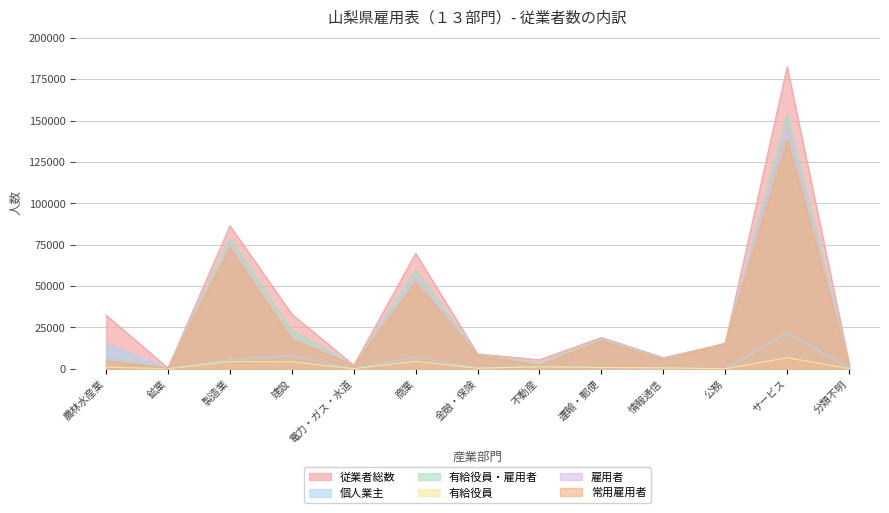

Reading left to right, extract all data points from this chart.

従業者総数: 農林水産業=32417	鉱業=457	製造業=86425	建設=33031	電力・ガス・水道=2082	商業=69743	金融・保険=8978	不動産=5450	運輸・郵便=18907	情報通信=6756	公務=15324	サービス=182437	分類不明=3352
個人業主: 農林水産業=15044	鉱業=24	製造業=5645	建設=7703	電力・ガス・水道=49	商業=7143	金融・保険=377	不動産=1671	運輸・郵便=553	情報通信=412	公務=0	サービス=21762	分類不明=609
有給役員・雇用者: 農林水産業=6385	鉱業=429	製造業=78718	建設=23153	電力・ガス・水道=2033	商業=59419	金融・保険=8504	不動産=3250	運輸・郵便=18163	情報通信=6215	公務=15324	サービス=153814	分類不明=2531
有給役員: 農林水産業=997	鉱業=50	製造業=4424	建設=4331	電力・ガス・水道=21	商業=4630	金融・保険=323	不動産=1218	運輸・郵便=828	情報通信=587	公務=0	サービス=6734	分類不明=169
雇用者: 農林水産業=5388	鉱業=379	製造業=74294	建設=18822	電力・ガス・水道=2012	商業=54789	金融・保険=8181	不動産=2032	運輸・郵便=17335	情報通信=5628	公務=15324	サービス=147080	分類不明=2362
常用雇用者: 農林水産業=4628	鉱業=370	製造業=72871	建設=17563	電力・ガス・水道=2007	商業=51754	金融・保険=8059	不動産=1891	運輸・郵便=16850	情報通信=5402	公務=15213	サービス=138096	分類不明=2252